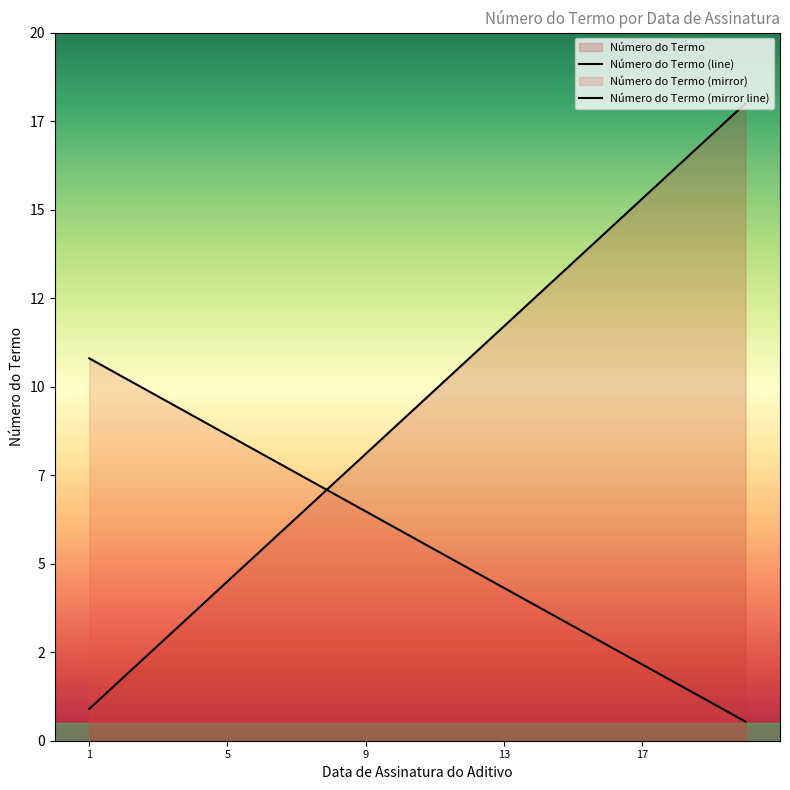

What is the label of the 11th point from the right?

9